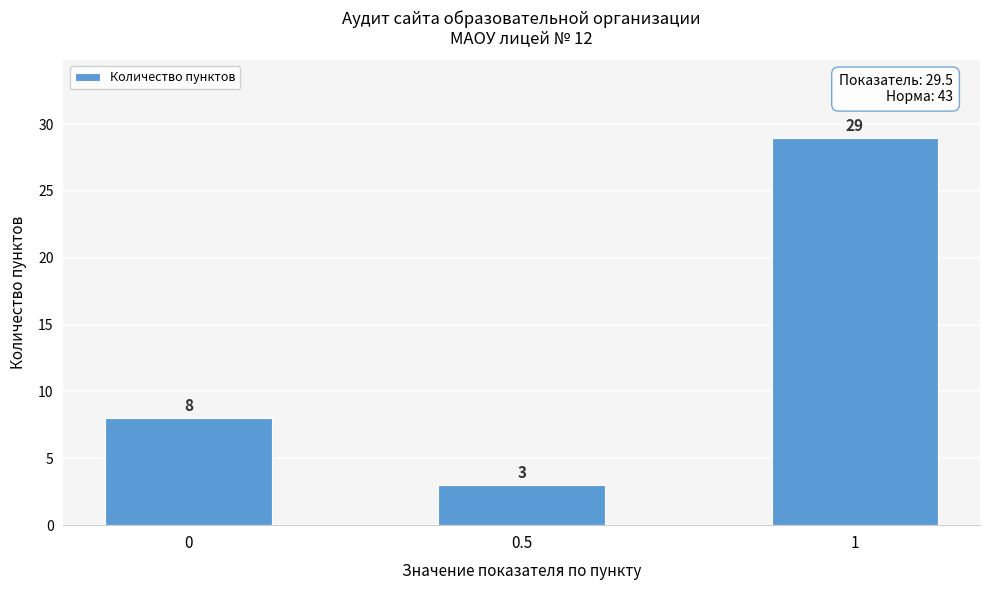

Reading right to left, extract all data points from this chart.

1=29	0.5=3	0=8